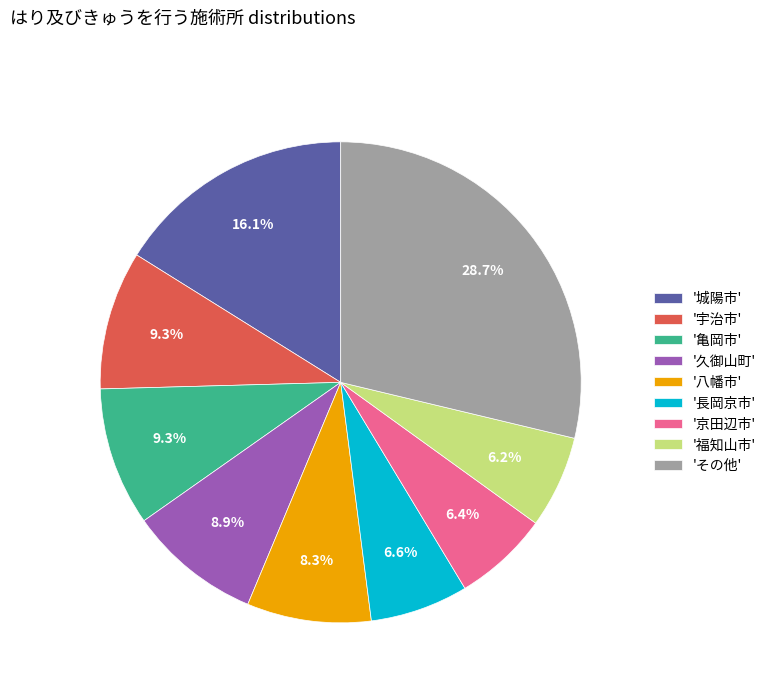

Is there any slice that represents more than half of the pie?

No